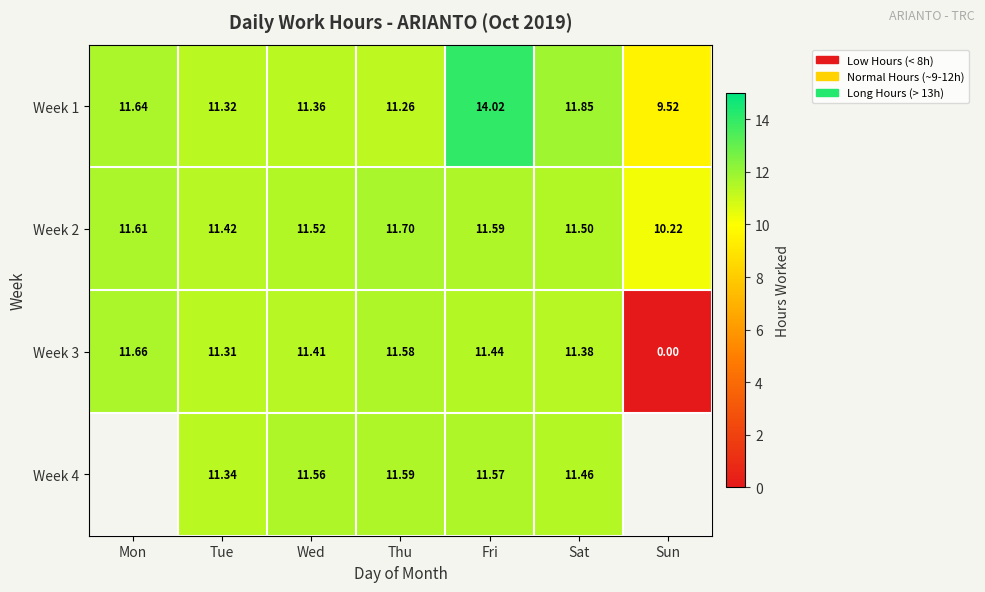

What is the spread (max minus min) of values at Fri?

2.6